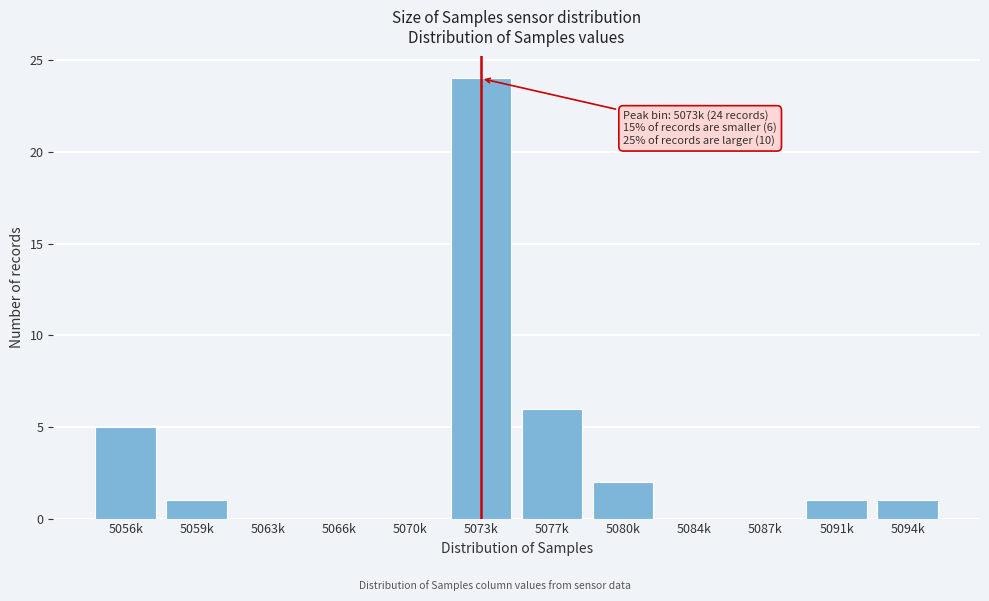

Reading left to right, what are all the values shown in this chart?

5056k=5	5059k=1	5063k=0	5066k=0	5070k=0	5073k=24	5077k=6	5080k=2	5084k=0	5087k=0	5091k=1	5094k=1